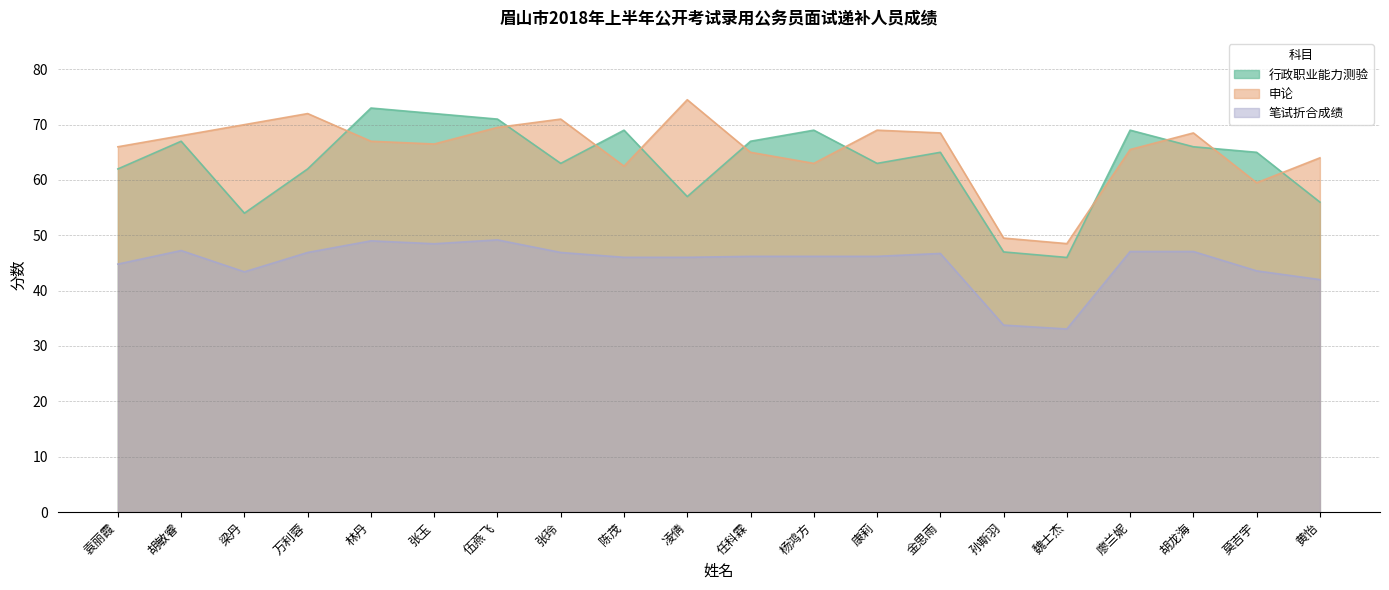

Reading left to right, extract all data points from this chart.

行政职业能力测验: 62.0	67.0	54.0	62.0	73.0	72.0	71.0	63.0	69.0	57.0	67.0	69.0	63.0	65.0	47.0	46.0	69.0	66.0	65.0	56.0
申论: 66.0	68.0	70.0	72.0	67.0	66.5	69.5	71.0	62.5	74.5	65.0	63.0	69.0	68.5	49.5	48.5	65.5	68.5	59.5	64.0
笔试折合成绩: 44.8	47.2	43.4	46.9	49.0	48.5	49.2	46.9	46.0	46.0	46.2	46.2	46.2	46.7	33.8	33.1	47.1	47.1	43.6	42.0